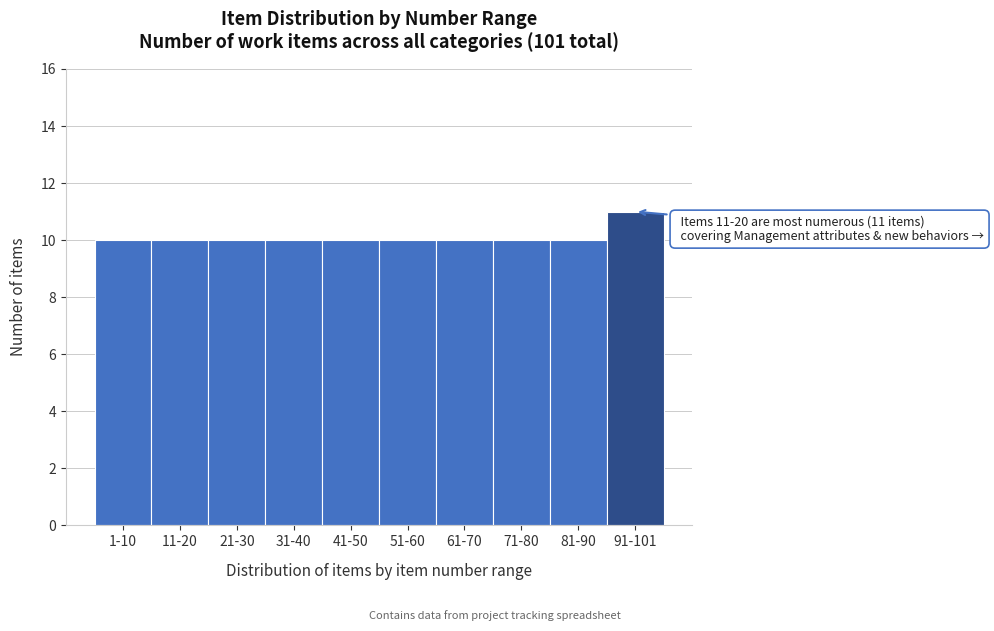

Reading left to right, what are all the values shown in this chart?

1-10=10	11-20=10	21-30=10	31-40=10	41-50=10	51-60=10	61-70=10	71-80=10	81-90=10	91-101=11